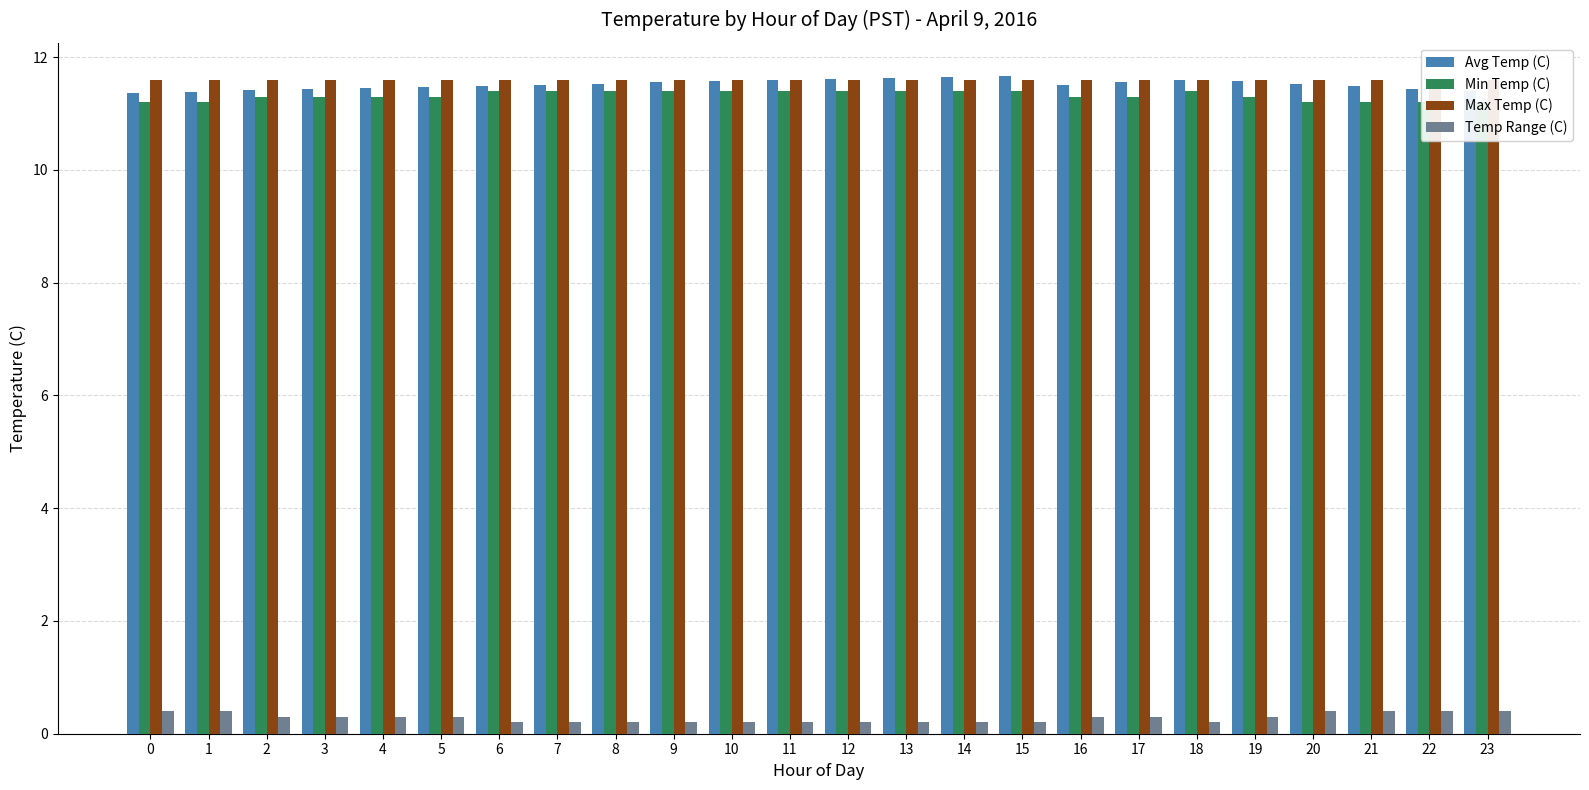

Is it true that Max Temp (C) equals 11.6 at 15?

True